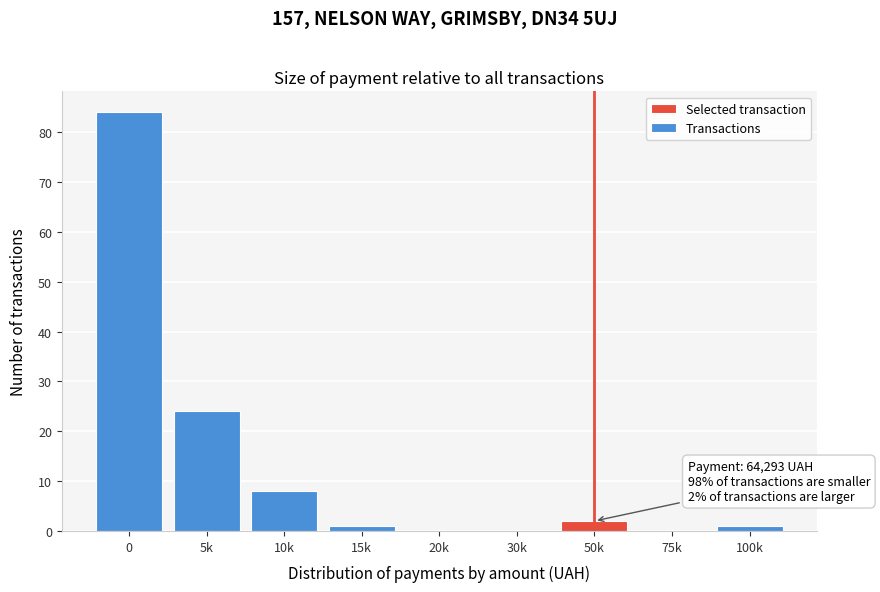

Reading left to right, what are all the values shown in this chart?

0=84	5k=24	10k=8	15k=1	20k=0	30k=0	50k=2	75k=0	100k=1